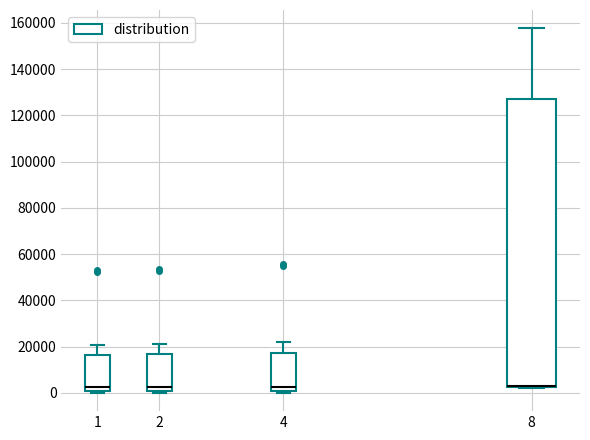

Reading left to right, read every box against the y-axis: the position of its median line, the range the box covers, and the ends of its whiskers. The values are not printed on the chart, so give them approximately, as read against the axis.

1: median 2000, box 0 to 16000, whiskers 0 (just below the box's lower edge) to 20000
2: median 2000, box 0 to 16000, whiskers 0 (just below the box's lower edge) to 22000
4: median 2000, box 0 to 18000, whiskers 0 (just below the box's lower edge) to 22000
8: median 4000, box 2000 to 128000, whiskers 2000 to 158000